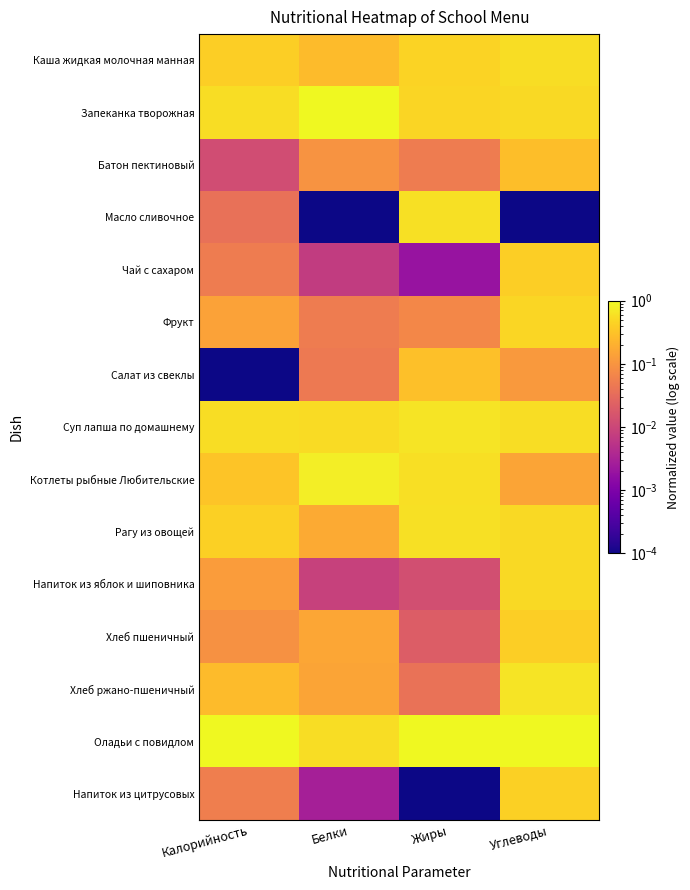

What is the total value across all series at Калорийность?

4.0